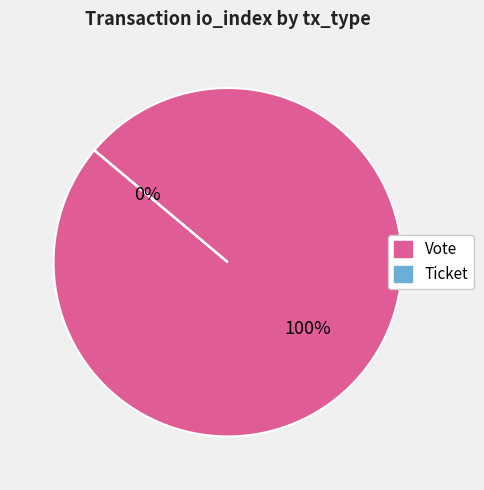

To the nearest percent, what is the combined percentage of Vote and Ticket?

100%